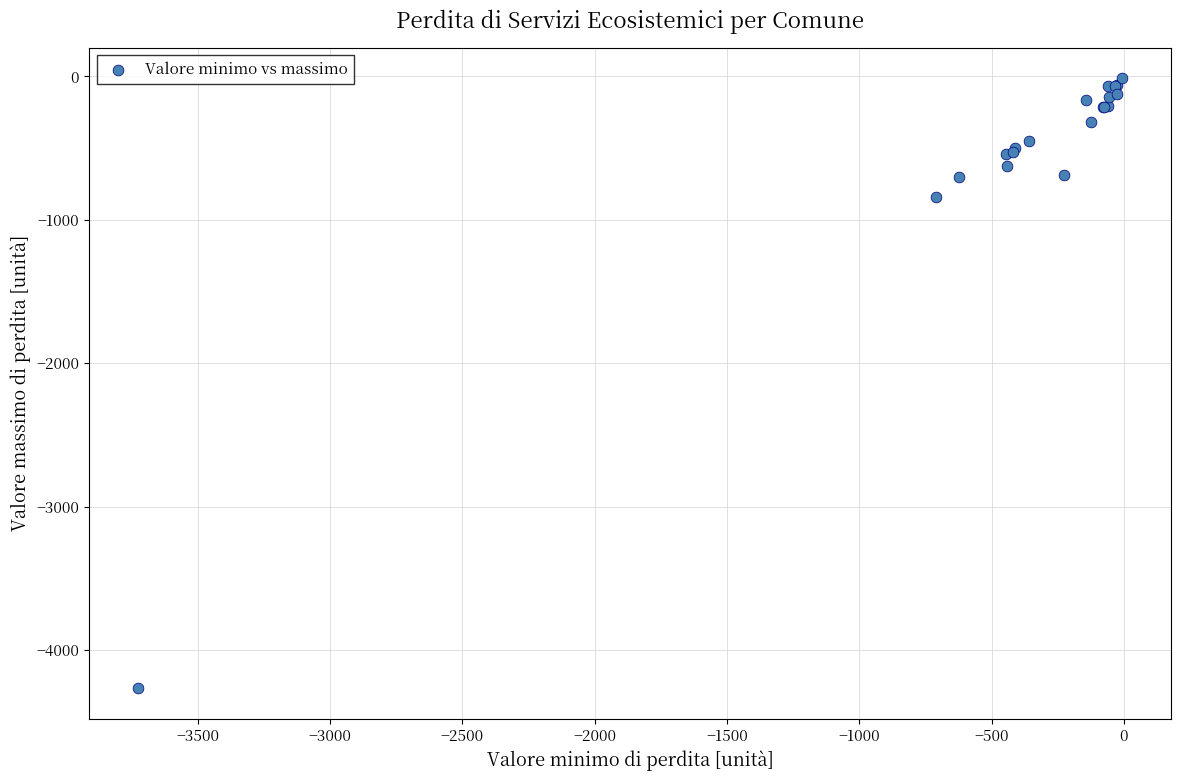

What Y value in the scatter plot is closest to -2139?

-839.9